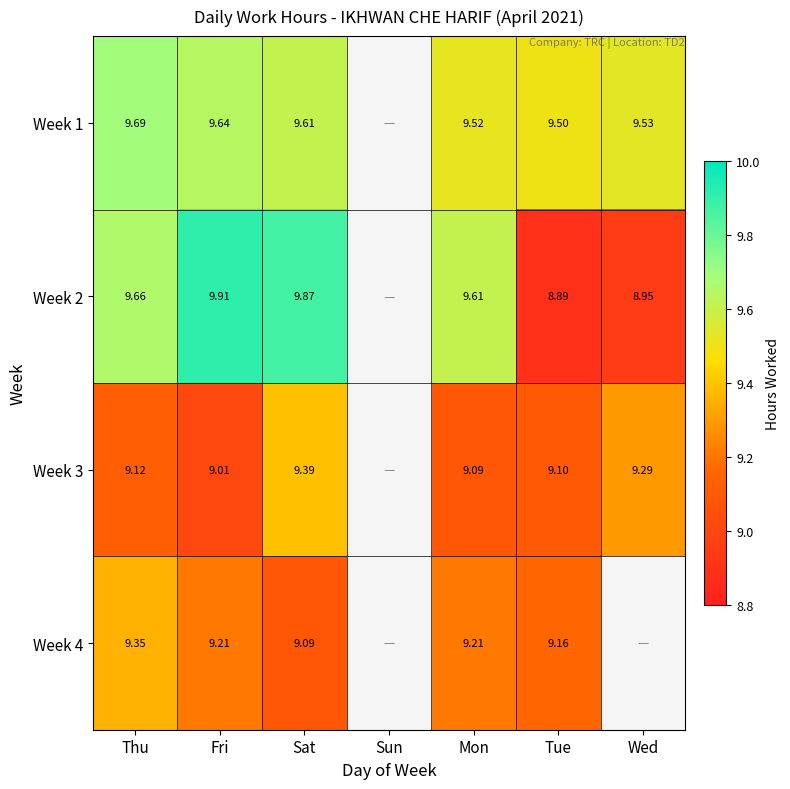

Is the value of Week 1 at Fri greater than the value of Week 2 at Wed?

Yes